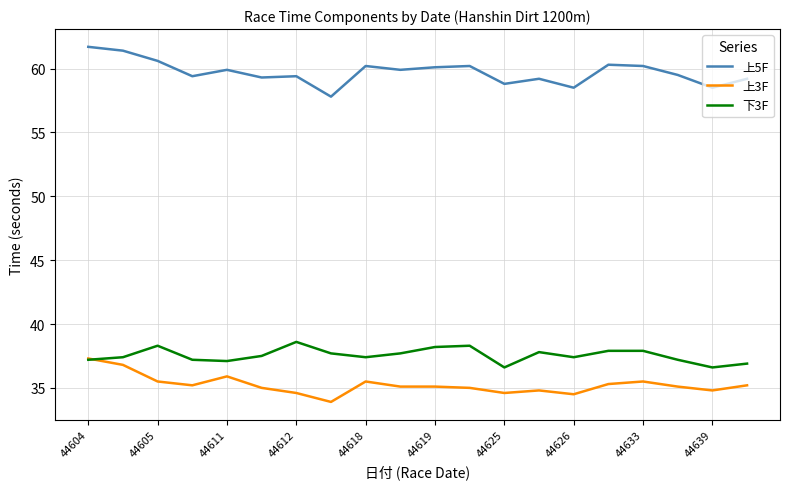

Which series has the largest total across all categories?

上5F